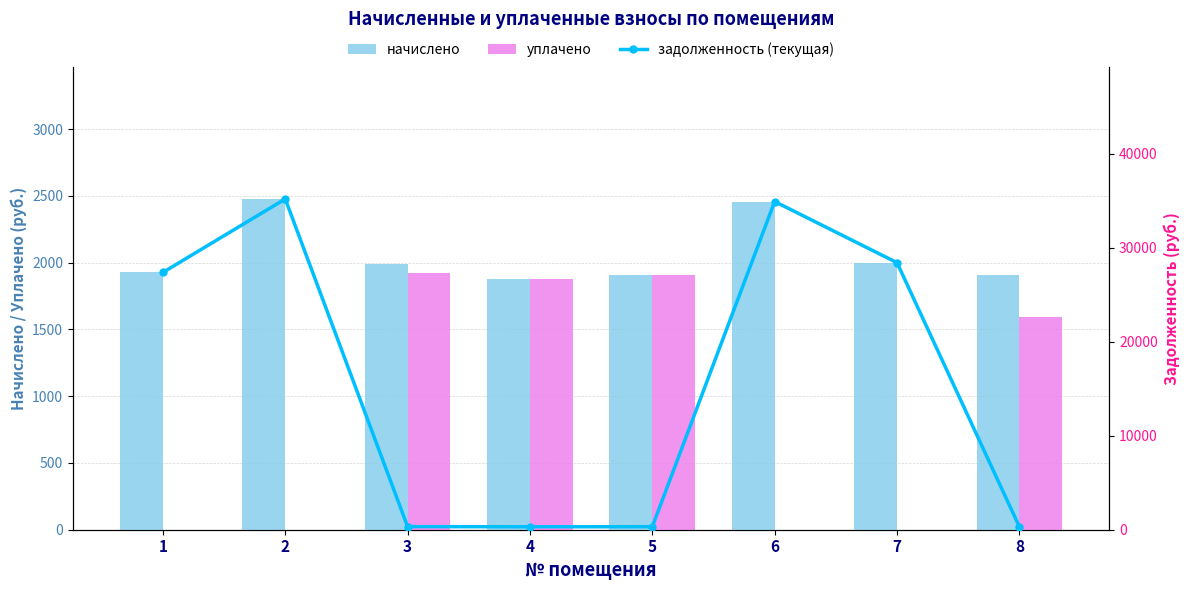

Which series has the largest range (max minus min)?

задолженность (текущая)